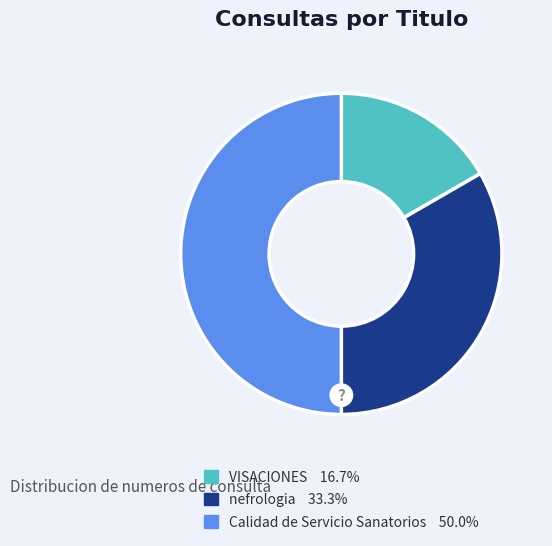

Does Calidad de Servicio Sanatorios represent more than half of the total?

No